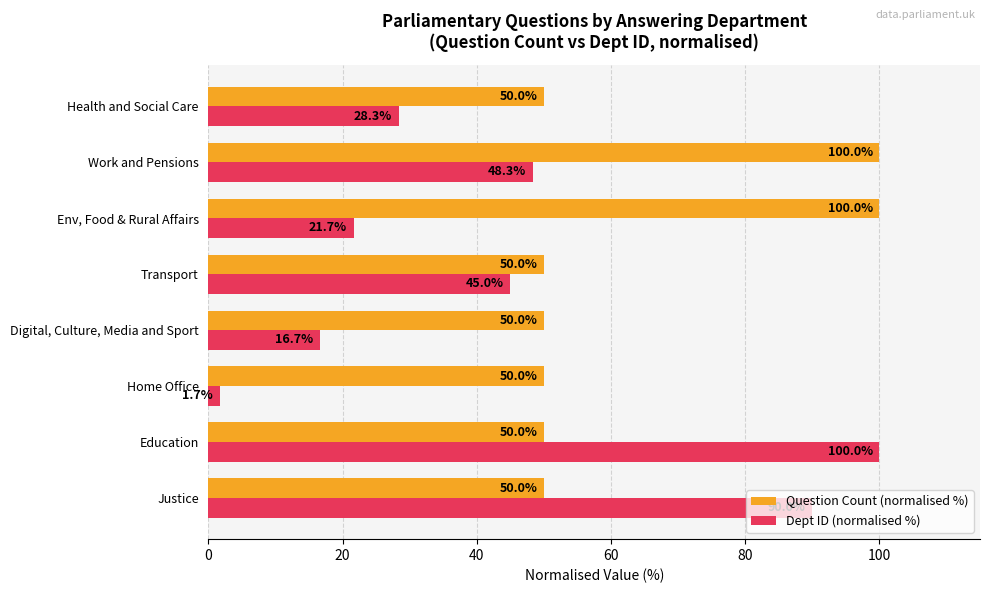

What is the sum of all Dept ID (normalised %) values?

351.7